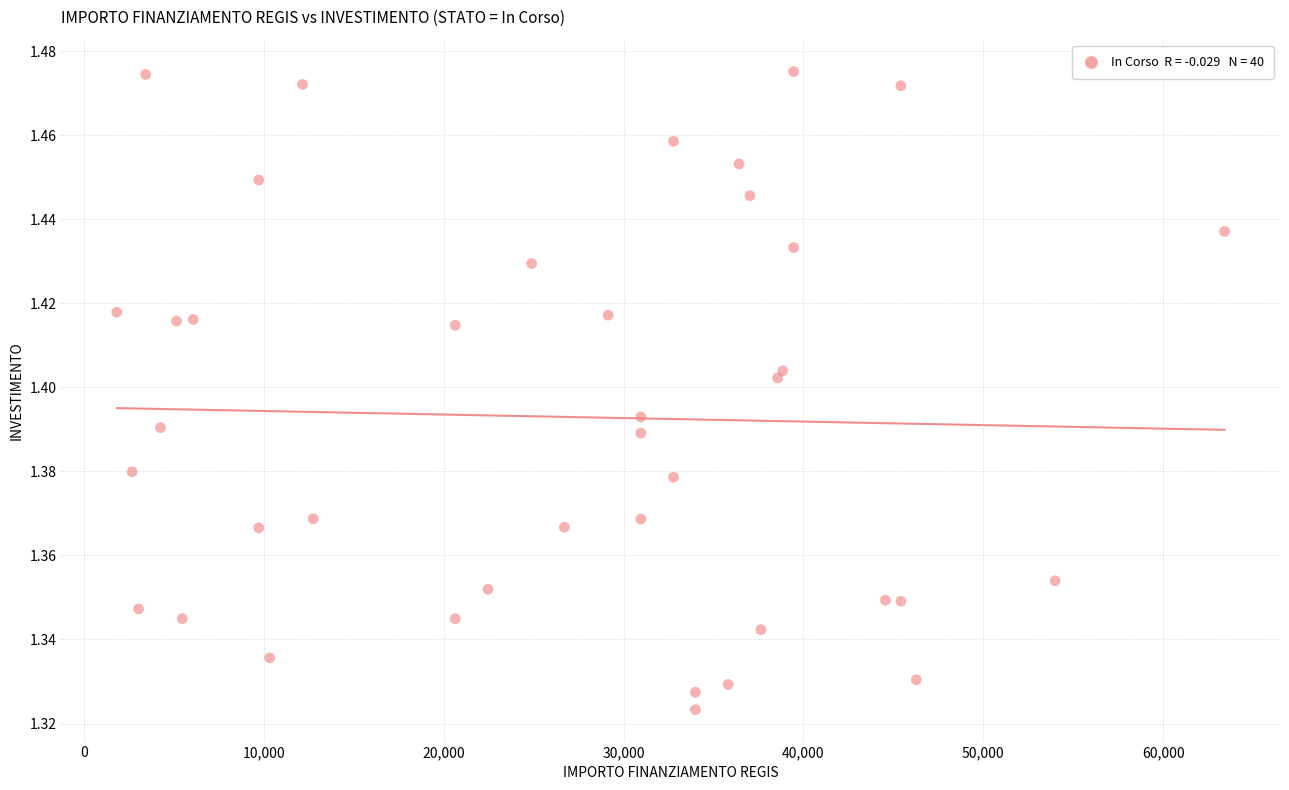

What is the range of X values (max minus min)?

61597.0